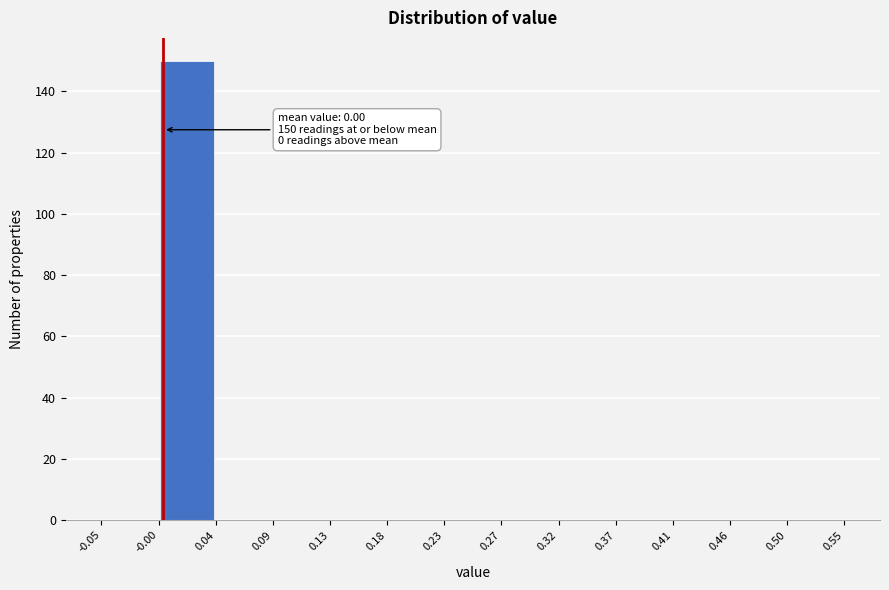

Over which range of the x-axis is the bar tallest?

-0.00 to 0.04